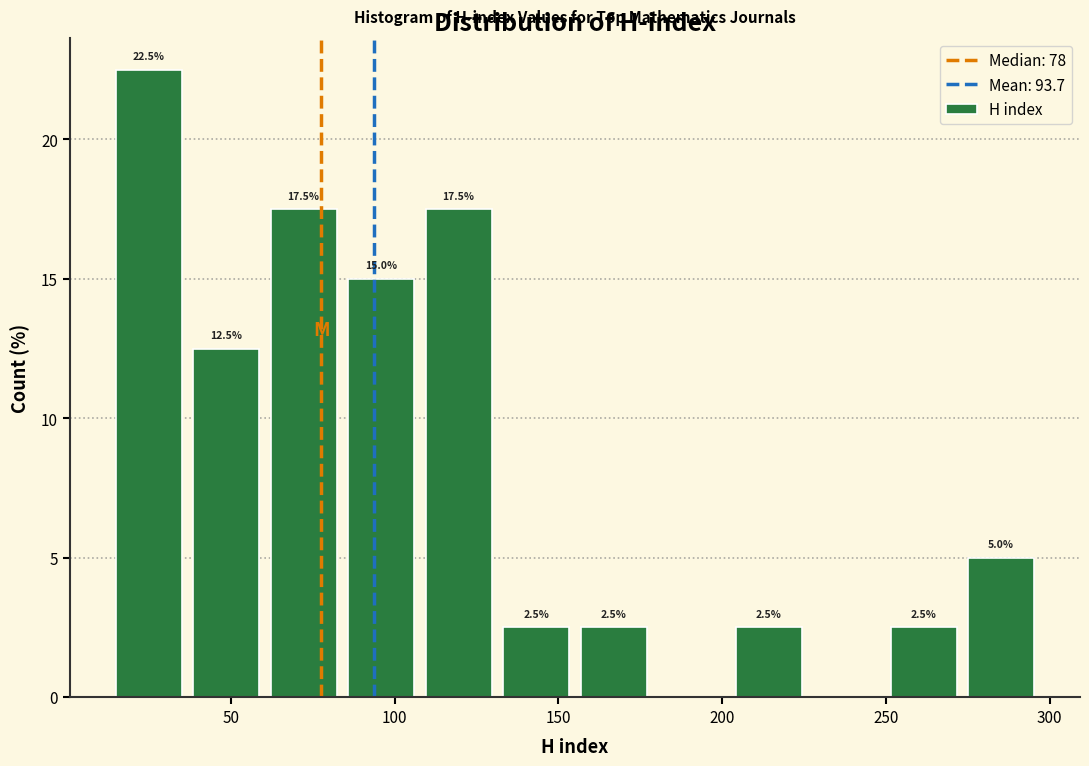

Which range on the x-axis has the tallest bar?

15 to 35